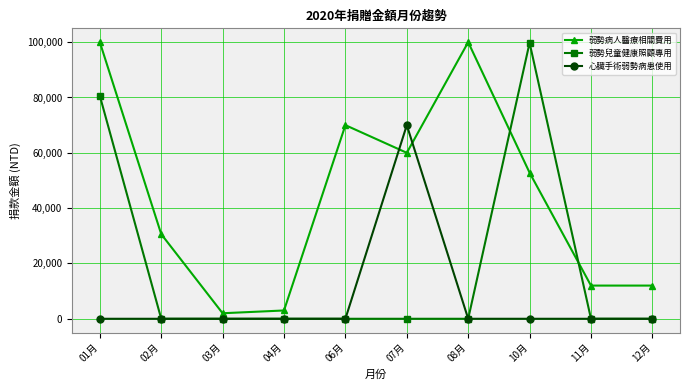

What is the label of the 5th point from the left?

06月